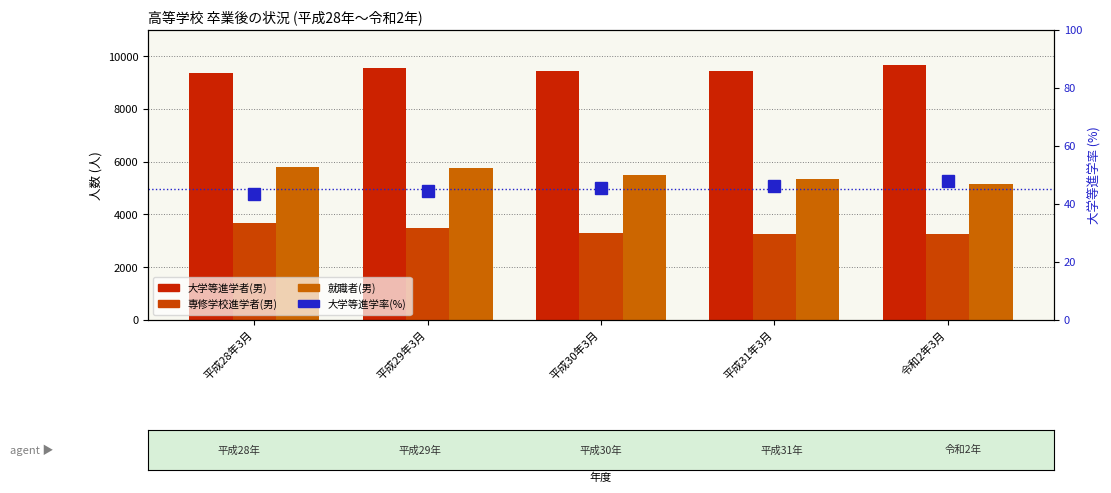

Which label corresponds to the largest value in the chart?

令和2年3月